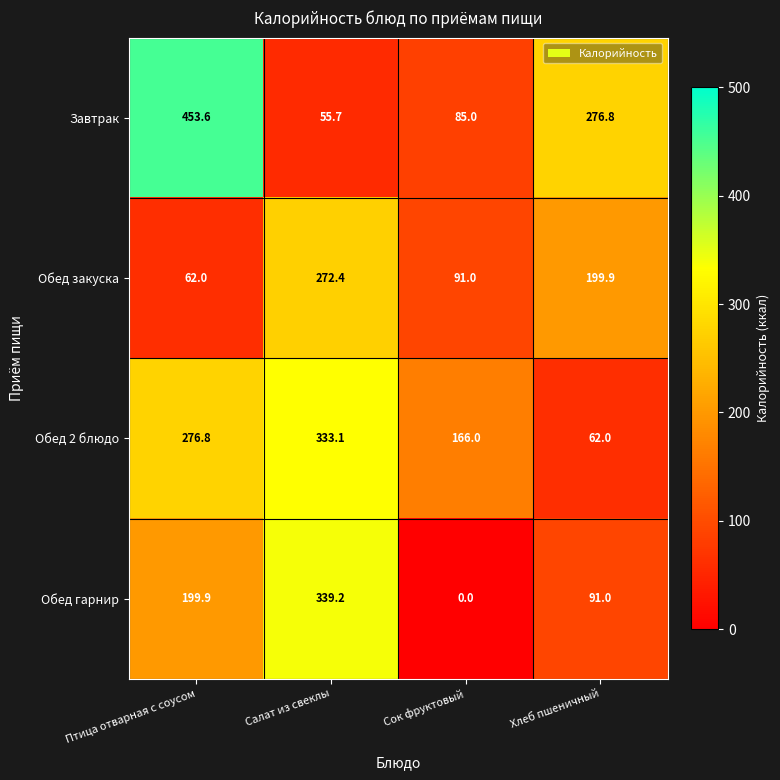

What is the difference between the Завтрак values at Хлеб пшеничный and Сок фруктовый?

191.8